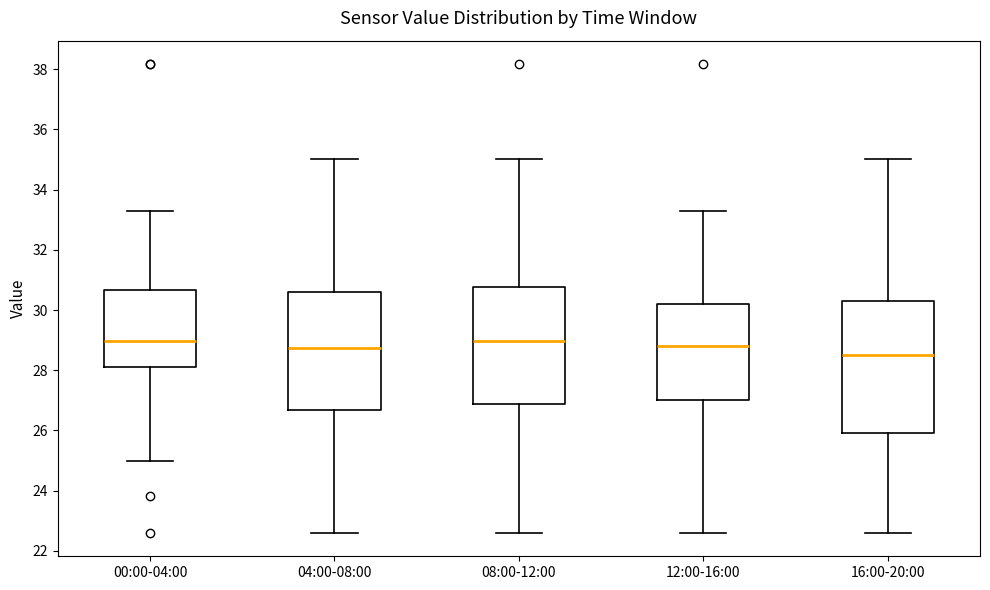

Reading left to right, transcribe this box plot: for each box, give where its median line is, the range the box spans, and where its two whiskers end, as read against the y-axis. The values are not printed on the chart, so give them approximately, as read against the axis.

00:00-04:00: median 29.0, box 28.0 to 30.6, whiskers 25.0 to 33.4
04:00-08:00: median 28.8, box 26.6 to 30.6, whiskers 22.6 to 35.0
08:00-12:00: median 29.0, box 26.8 to 30.8, whiskers 22.6 to 35.0
12:00-16:00: median 28.8, box 27.0 to 30.2, whiskers 22.6 to 33.4
16:00-20:00: median 28.6, box 26.0 to 30.2, whiskers 22.6 to 35.0